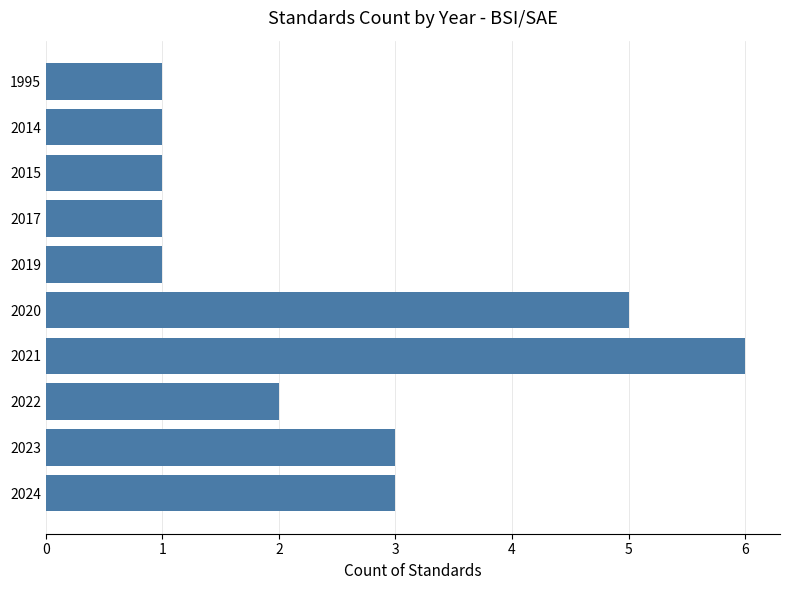

What is the approximate value at 2020?

5